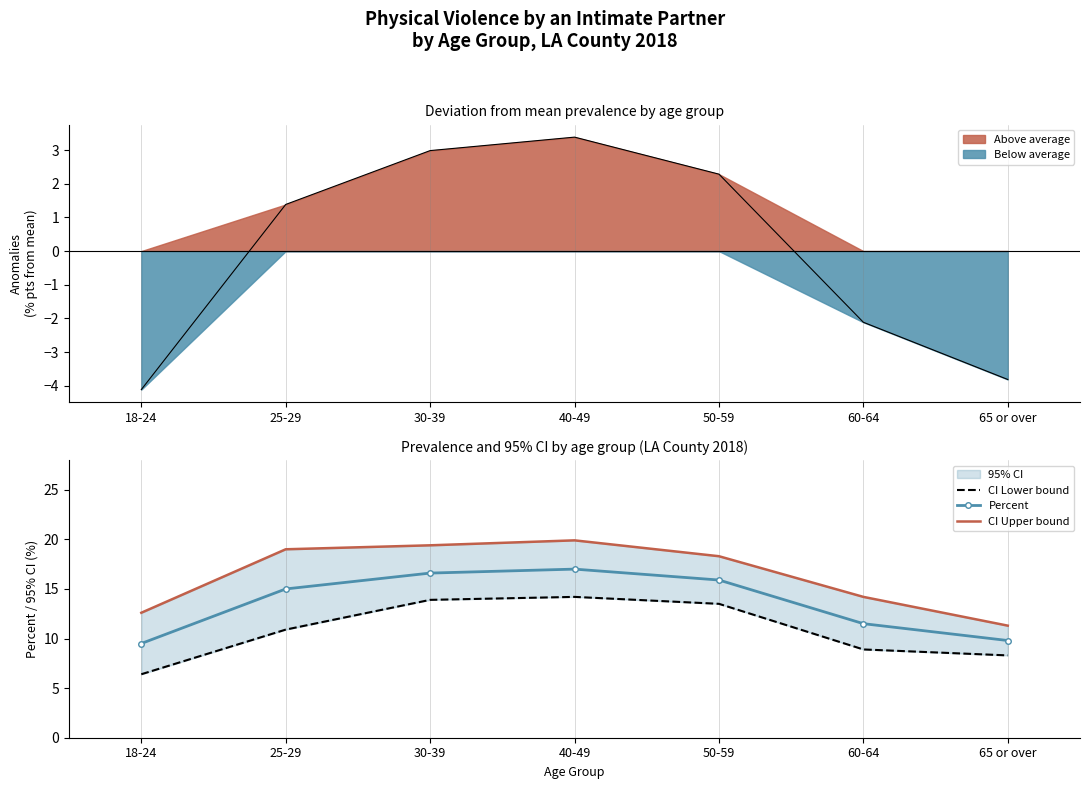

At which category does the chart reach its minimum across all series?

18-24